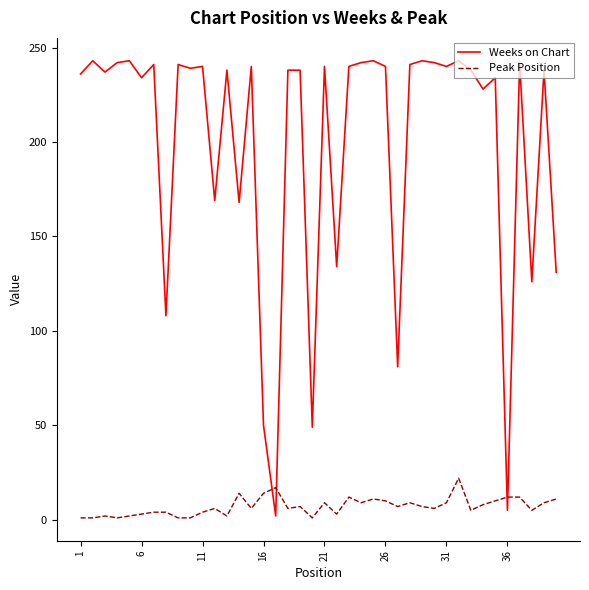

What is the difference between the maximum and minimum values in the Peak Position series?

21